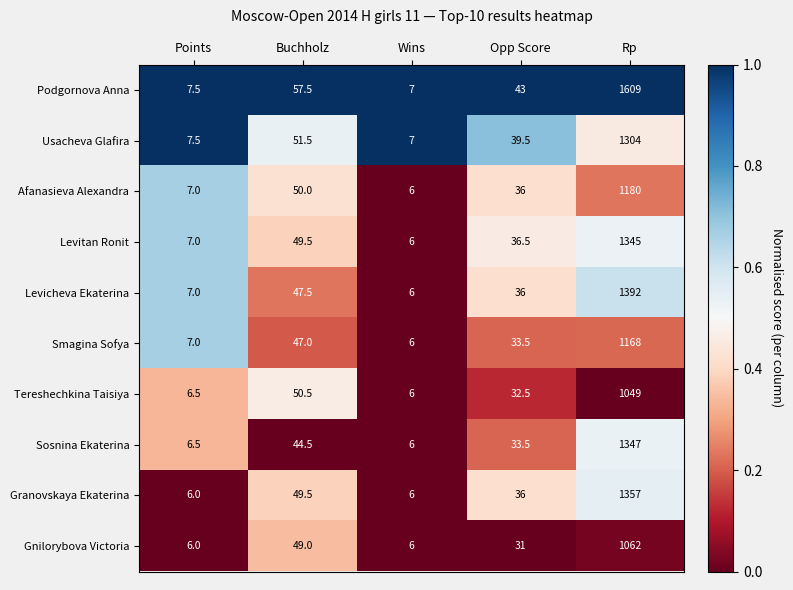

Between Buchholz and Rp, which series saw the biggest shift?

Podgornova Anna